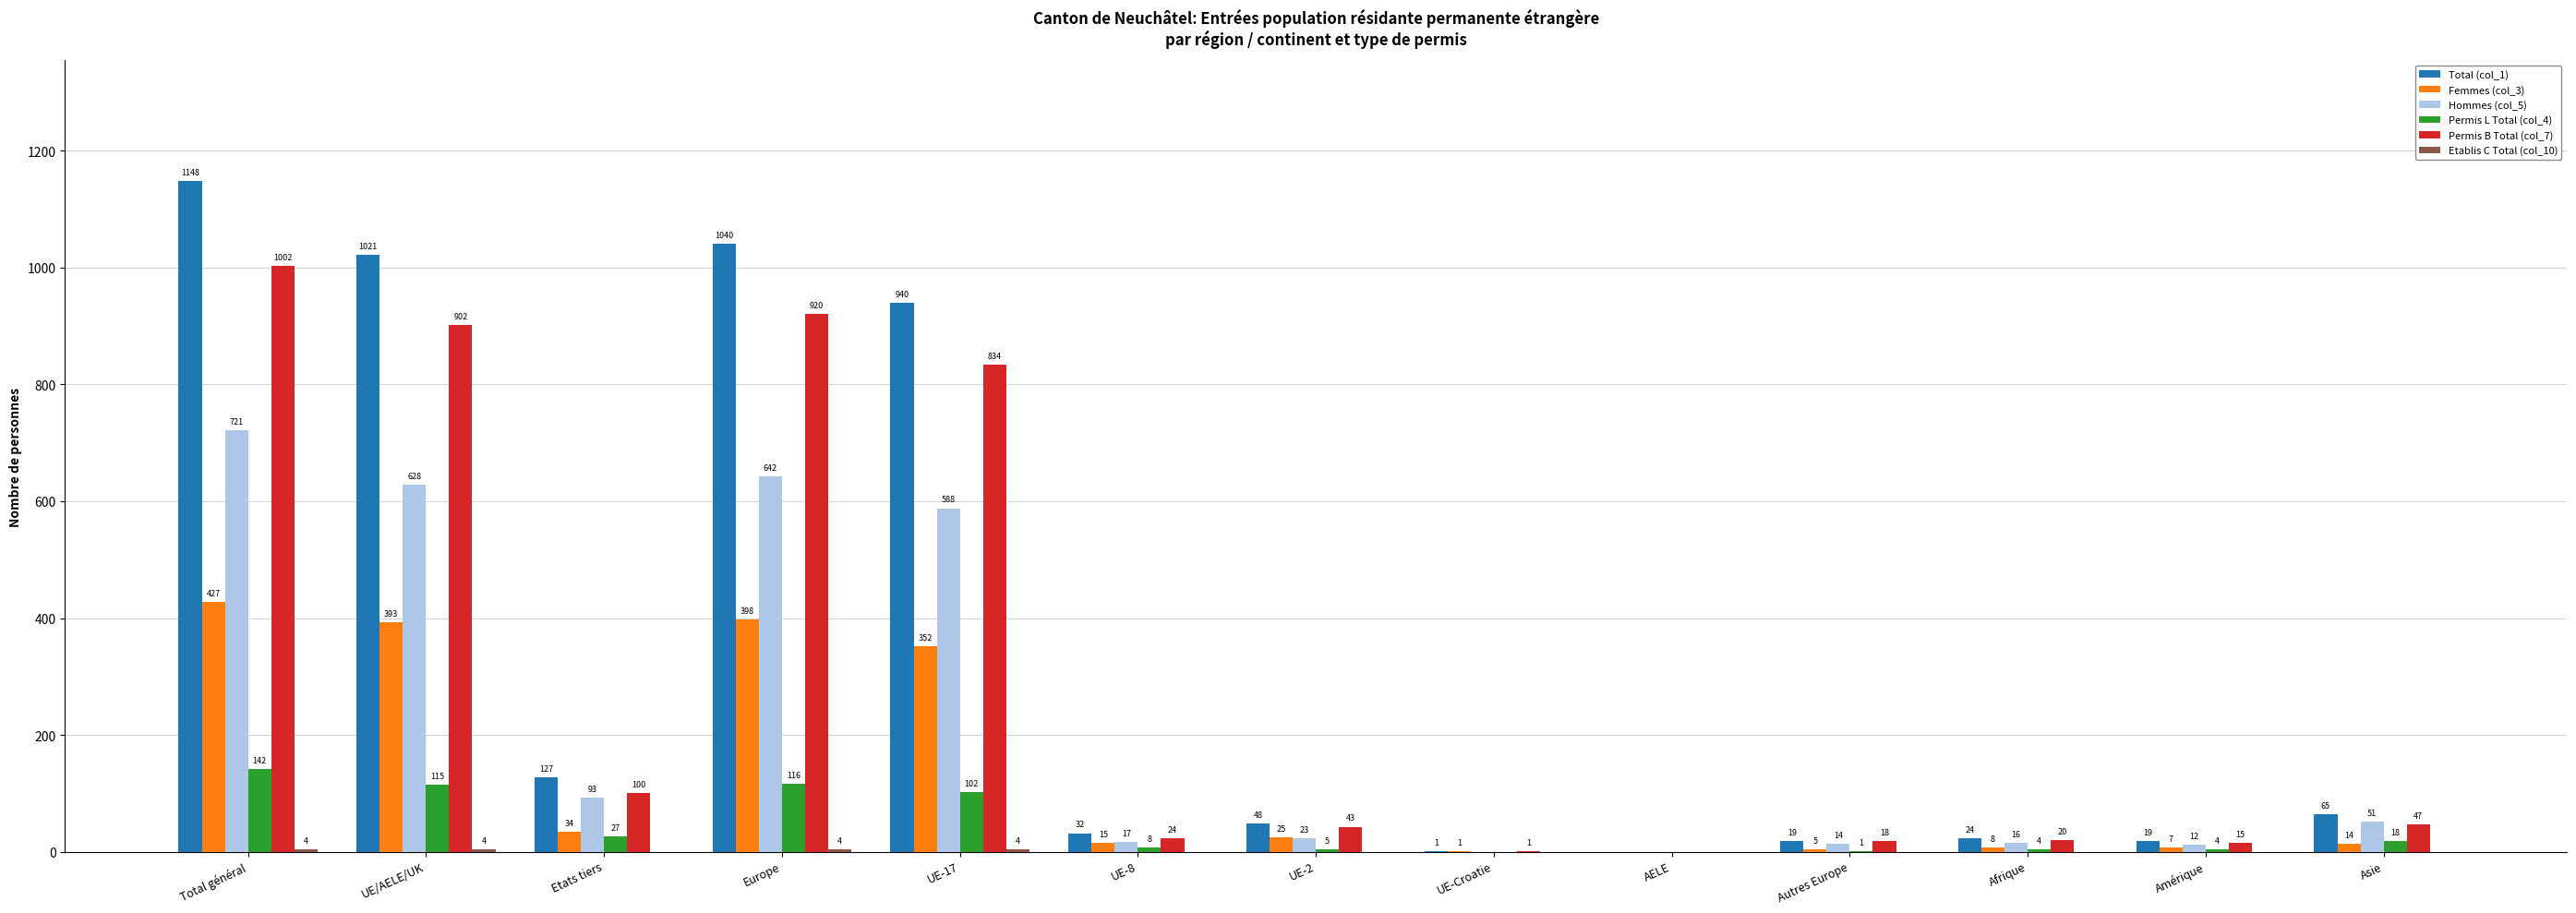

Where does the Permis L Total (col_4) series first go above 8?

Total général